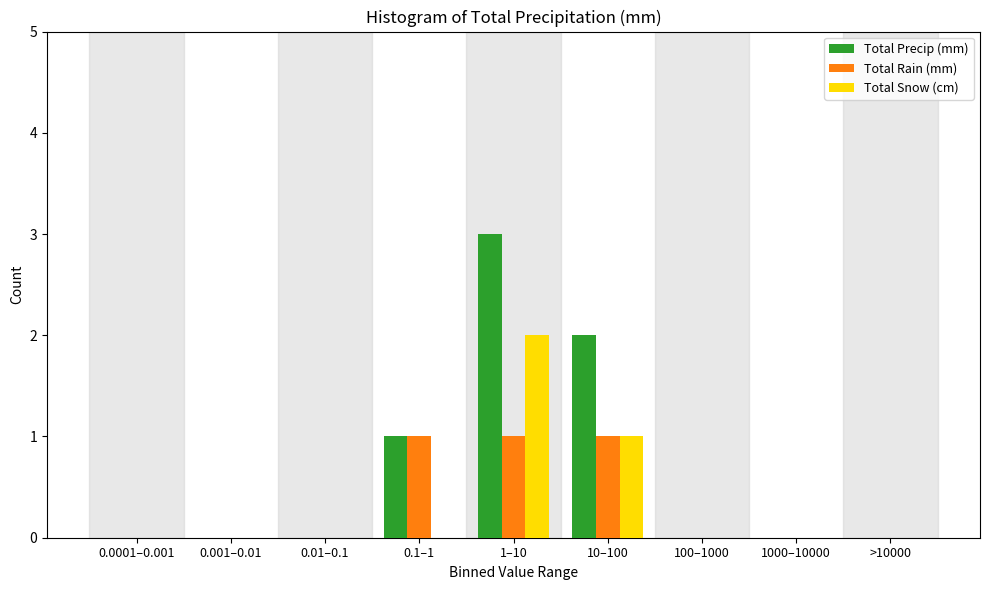

Reading left to right, what are all the values shown in this chart?

Total Precip (mm): 0.0001–0.001=0	0.001–0.01=0	0.01–0.1=0	0.1–1=1	1–10=3	10–100=2	100–1000=0	1000–10000=0	>10000=0
Total Rain (mm): 0.0001–0.001=0	0.001–0.01=0	0.01–0.1=0	0.1–1=1	1–10=1	10–100=1	100–1000=0	1000–10000=0	>10000=0
Total Snow (cm): 0.0001–0.001=0	0.001–0.01=0	0.01–0.1=0	0.1–1=0	1–10=2	10–100=1	100–1000=0	1000–10000=0	>10000=0